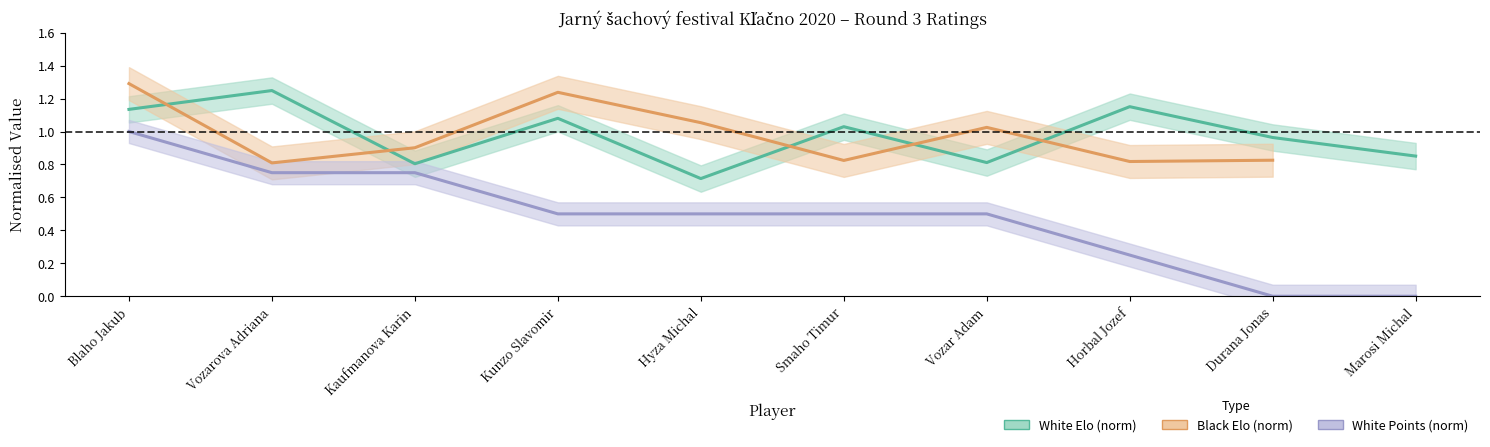

What is the average value of the White Points (norm) series?

0.5